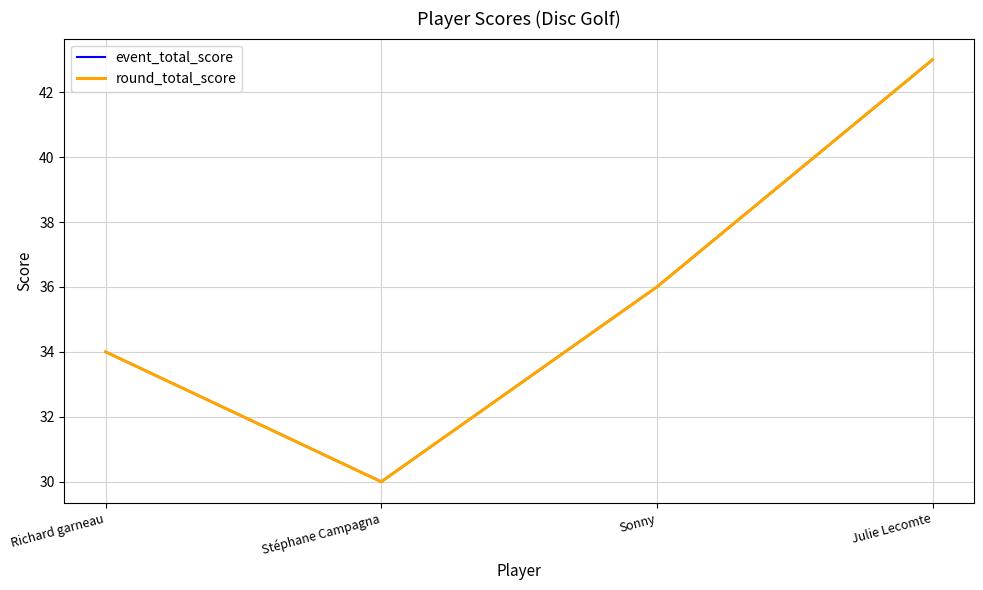

Does the chart have visible grid lines?

Yes